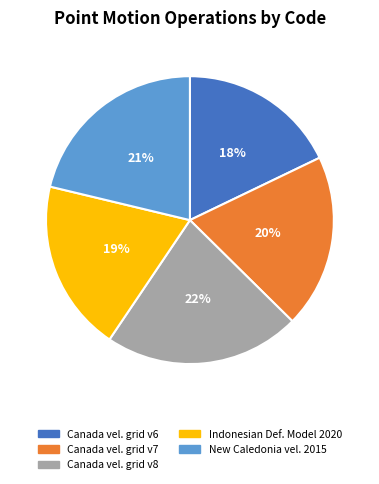

Count the number of slices in the pie.

5